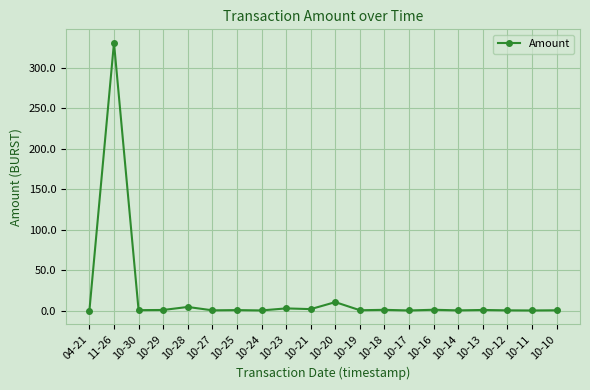

At which category does the chart reach its peak across all series?

11-26